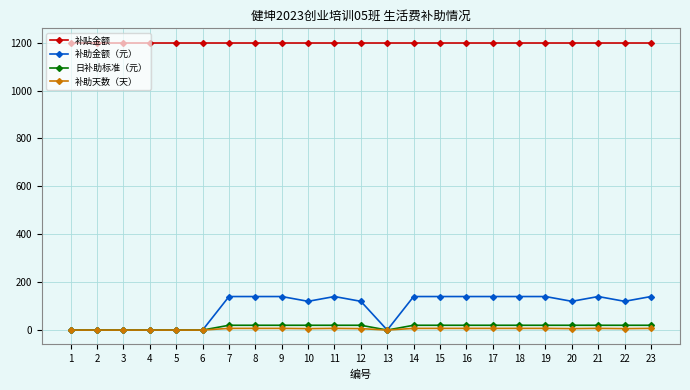

What is the maximum value shown in the chart?

1200